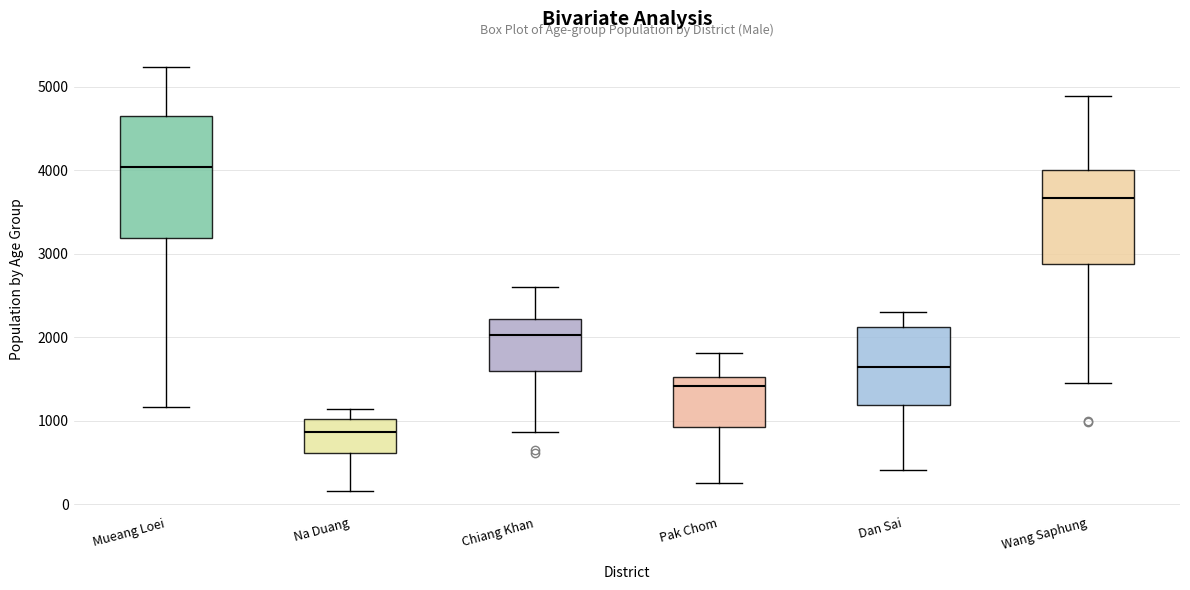

Reading left to right, read every box against the y-axis: the position of its median line, the range the box covers, and the ends of its whiskers. The values are not printed on the chart, so give them approximately, as read against the axis.

Mueang Loei: median 4000, box 3200 to 4600, whiskers 1200 to 5200
Na Duang: median 900, box 600 to 1000, whiskers 200 to 1100
Chiang Khan: median 2000, box 1600 to 2200, whiskers 900 to 2600
Pak Chom: median 1400, box 900 to 1500, whiskers 300 to 1800
Dan Sai: median 1700, box 1200 to 2100, whiskers 400 to 2300
Wang Saphung: median 3700, box 2900 to 4000, whiskers 1500 to 4900